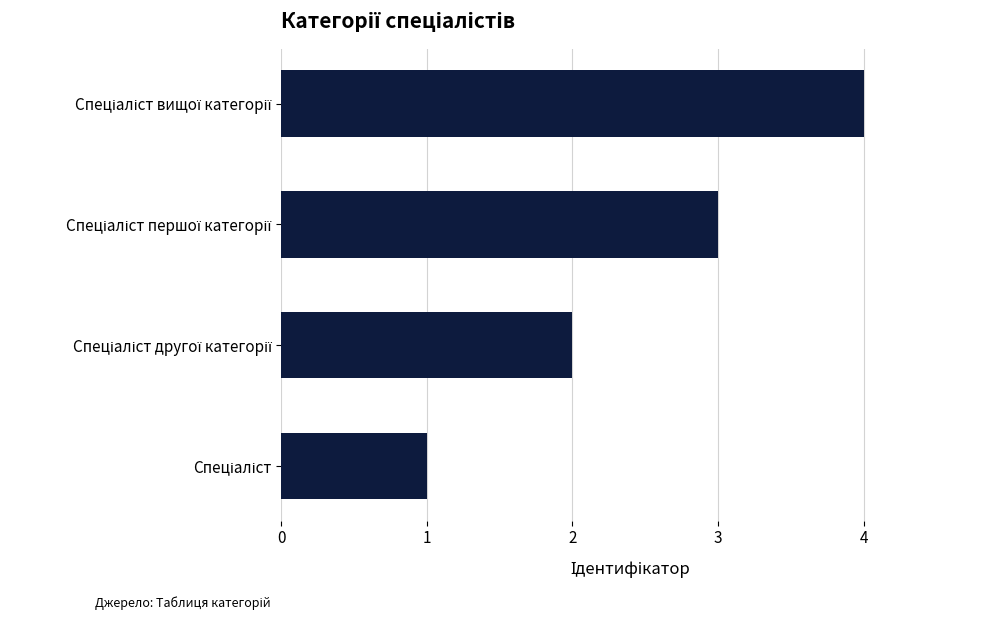

What is the greatest value displayed?

4